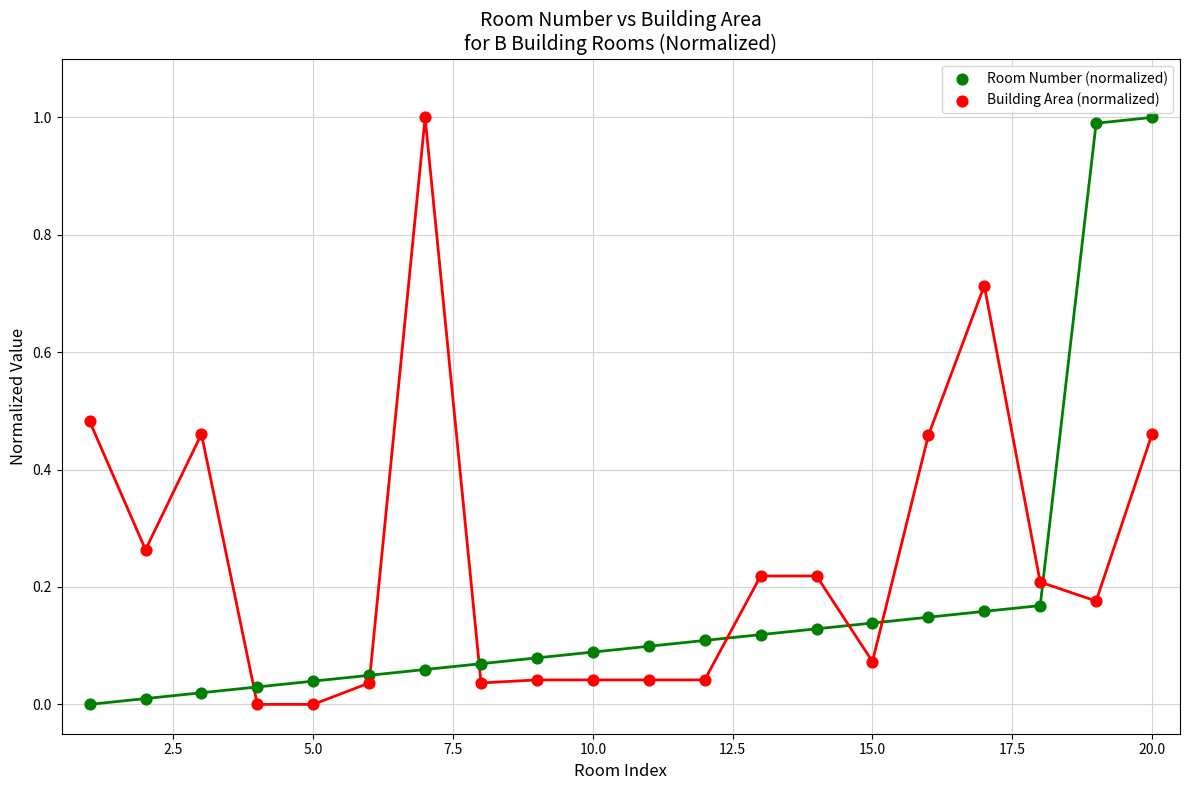

Which series has the largest total across all categories?

Building Area (normalized)